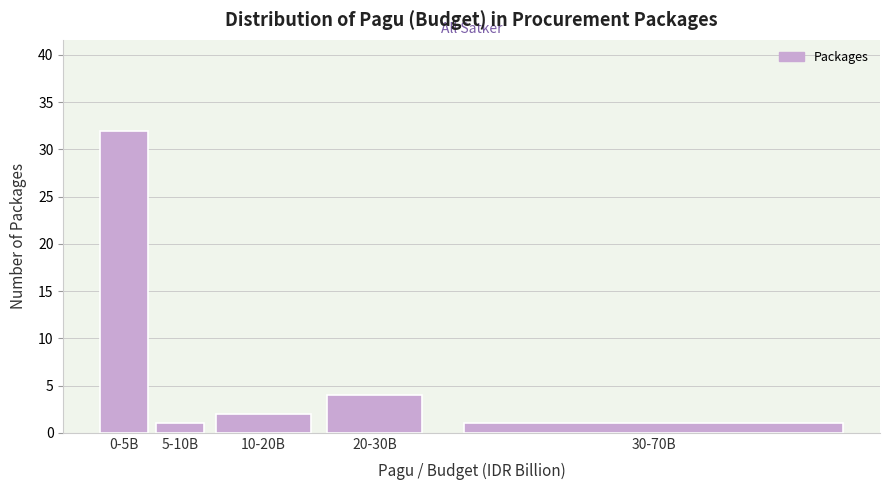

Reading right to left, what are all the values shown in this chart?

30-70B=1	20-30B=4	10-20B=2	5-10B=1	0-5B=32